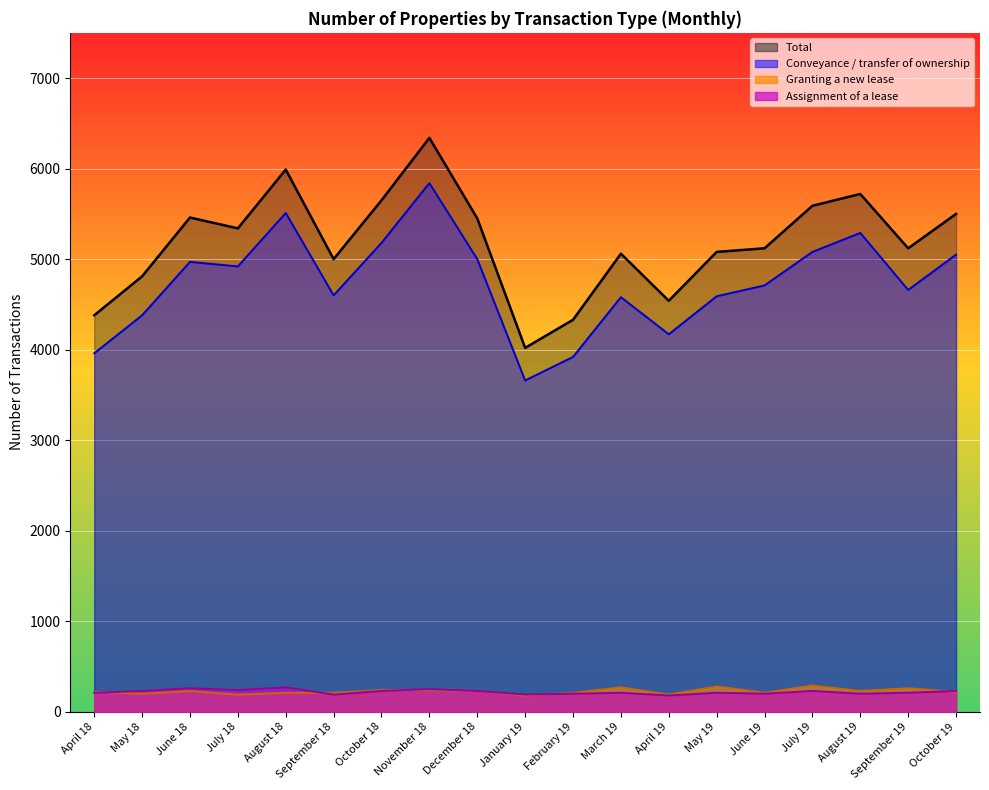

Is the value of Granting a new lease at August 19 greater than the value of Assignment of a lease at August 19?

Yes